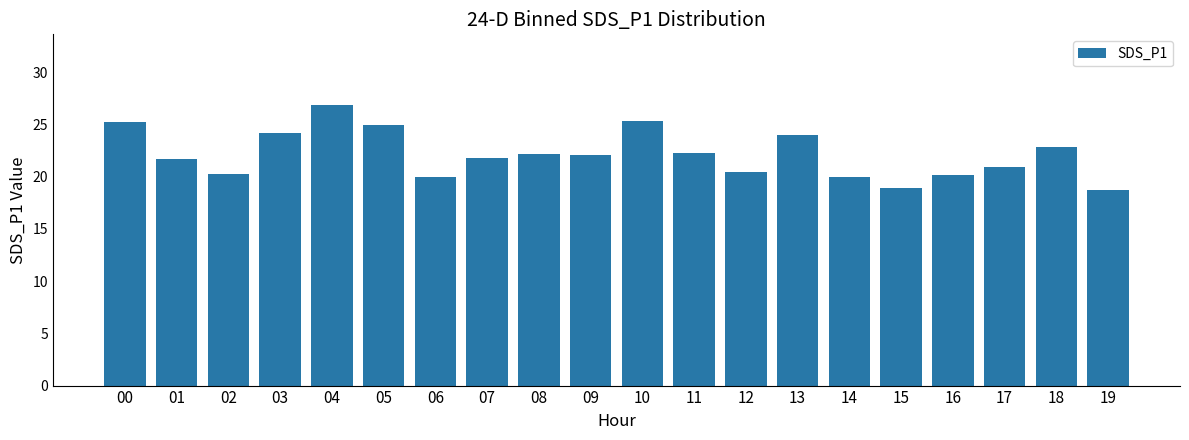

How many distinct data groups are displayed?

1